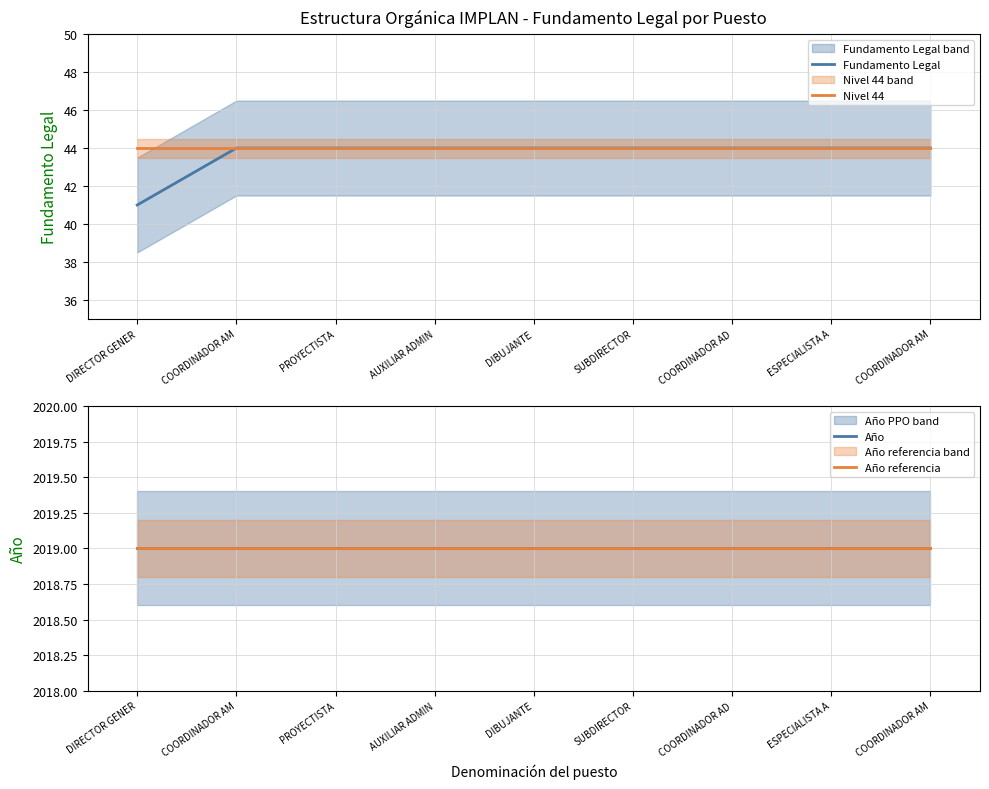

What is the difference between the highest and lowest values at PROYECTISTA?

1975